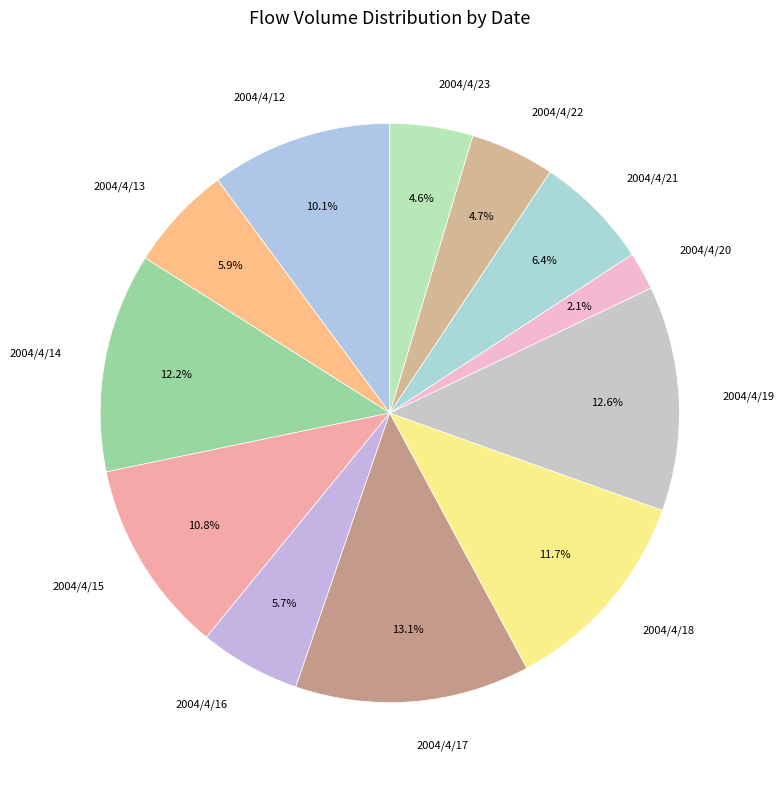

Is there a majority slice in this chart?

No